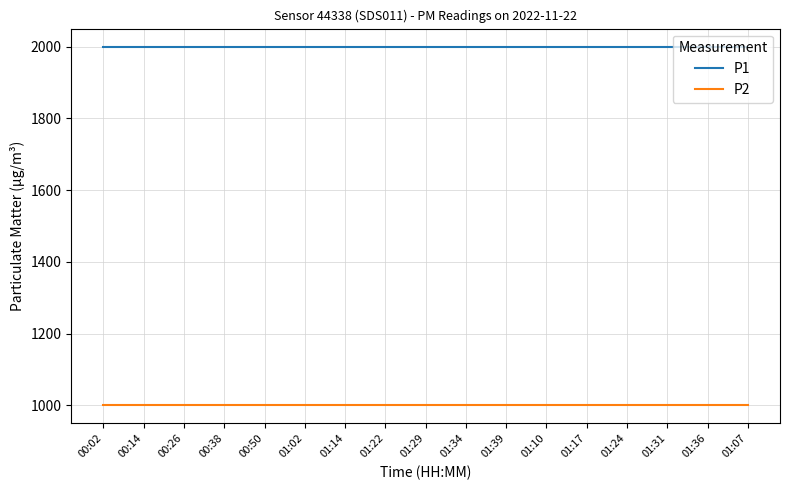

What is the total value across all series at 00:14?

2999.8